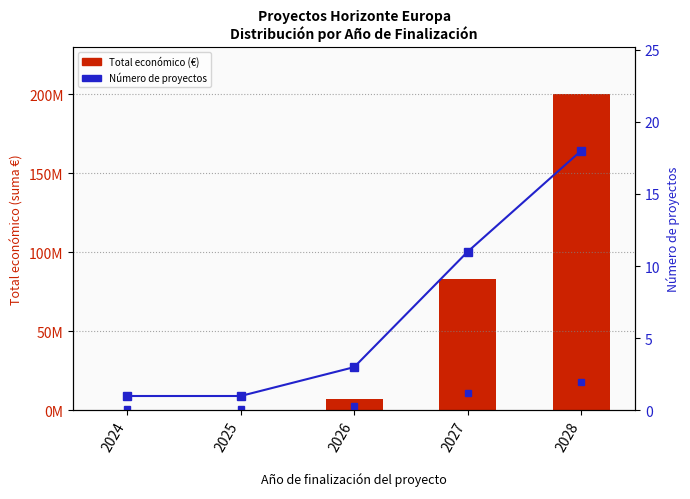

Between 2024 and 2026, which series saw the biggest shift?

Total económico (€)